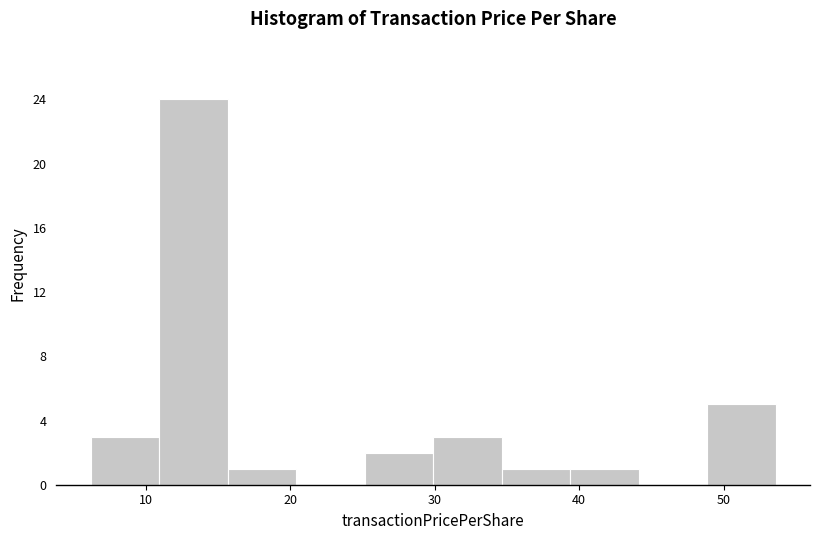

Over which range of the x-axis is the bar tallest?

11 to 16